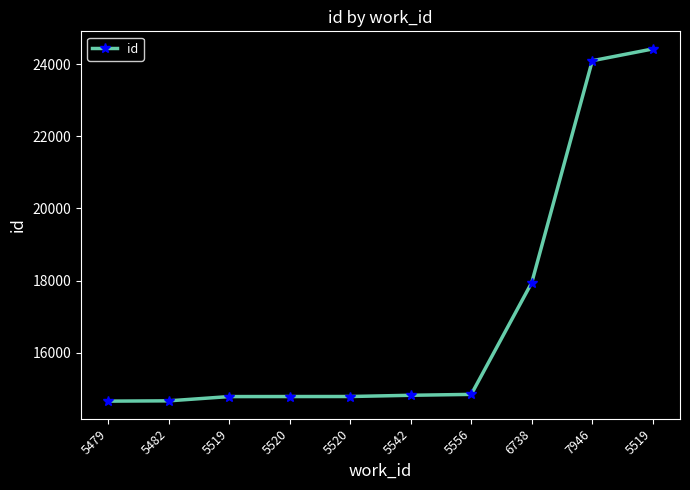

List the labels in order of value, largest first.

5519, 7946, 6738, 5556, 5542, 5520, 5520, 5519, 5482, 5479